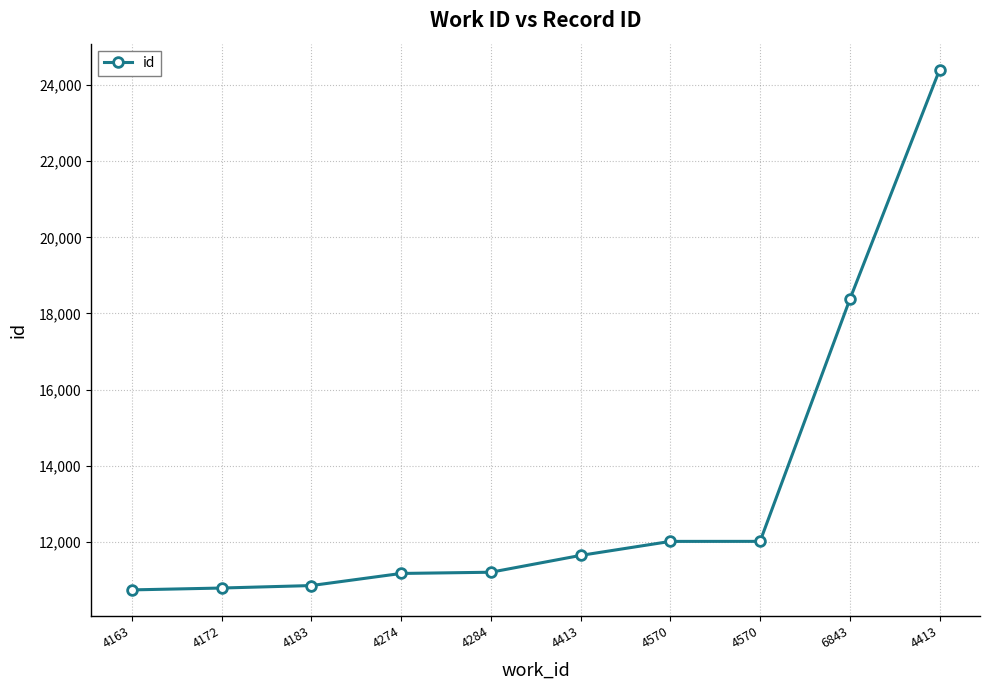

What is the label of the 1st point from the left?

4163